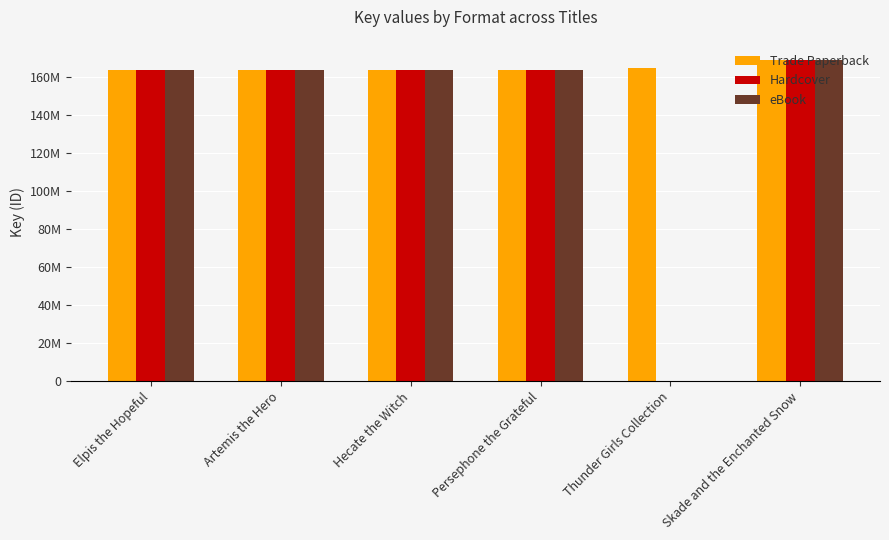

Which series has the widest spread of values?

Hardcover